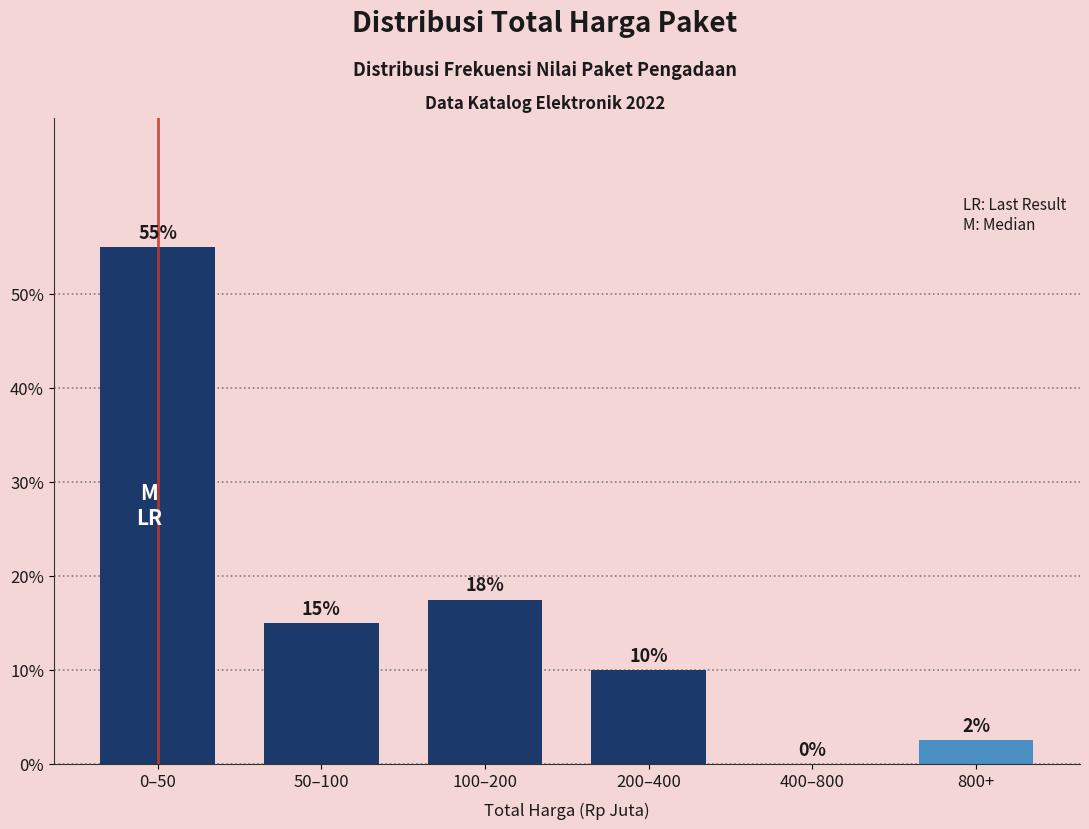

What is the sum of all values?

100.0